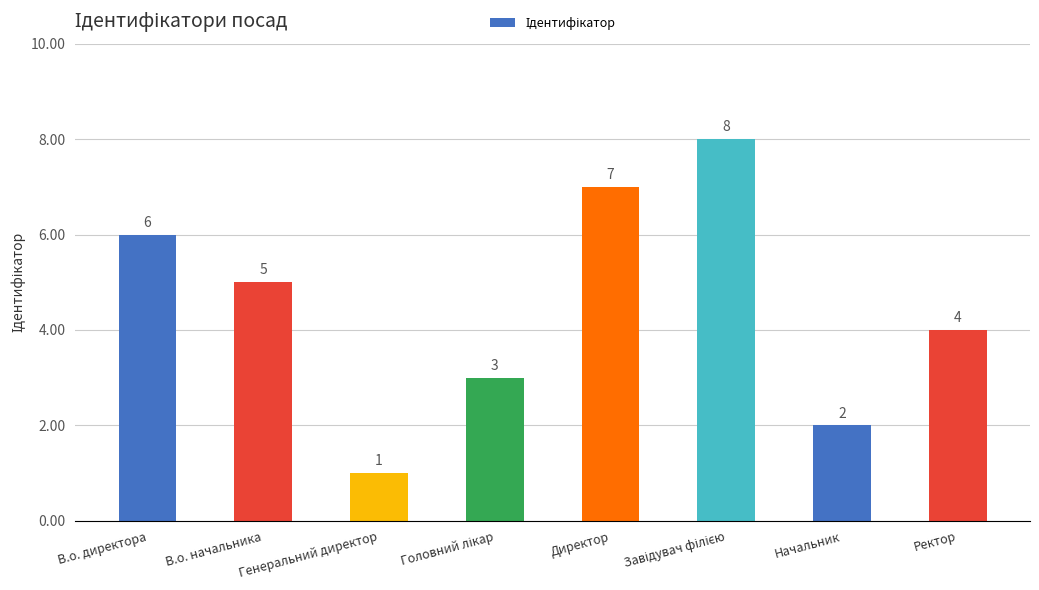

The chart shows a value of 7 at Директор. True or false?

True